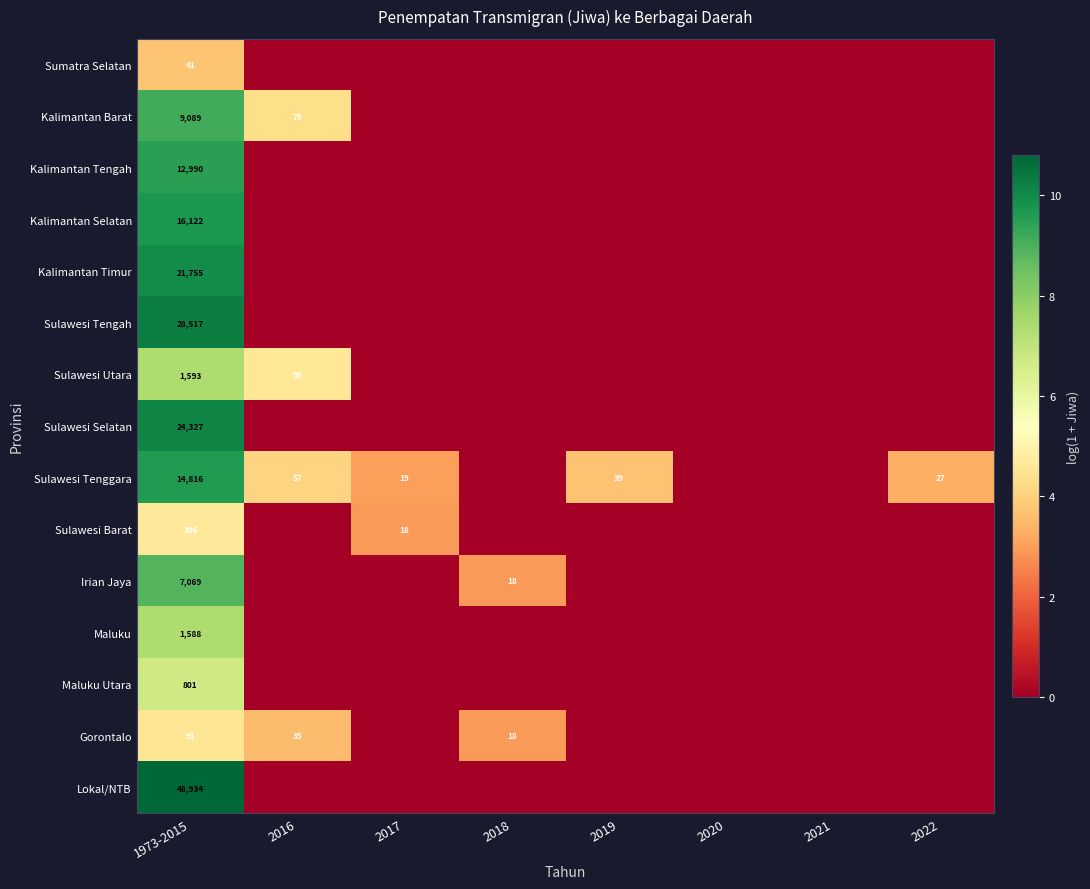

What is the total value across all series at 1973-2015?

187839